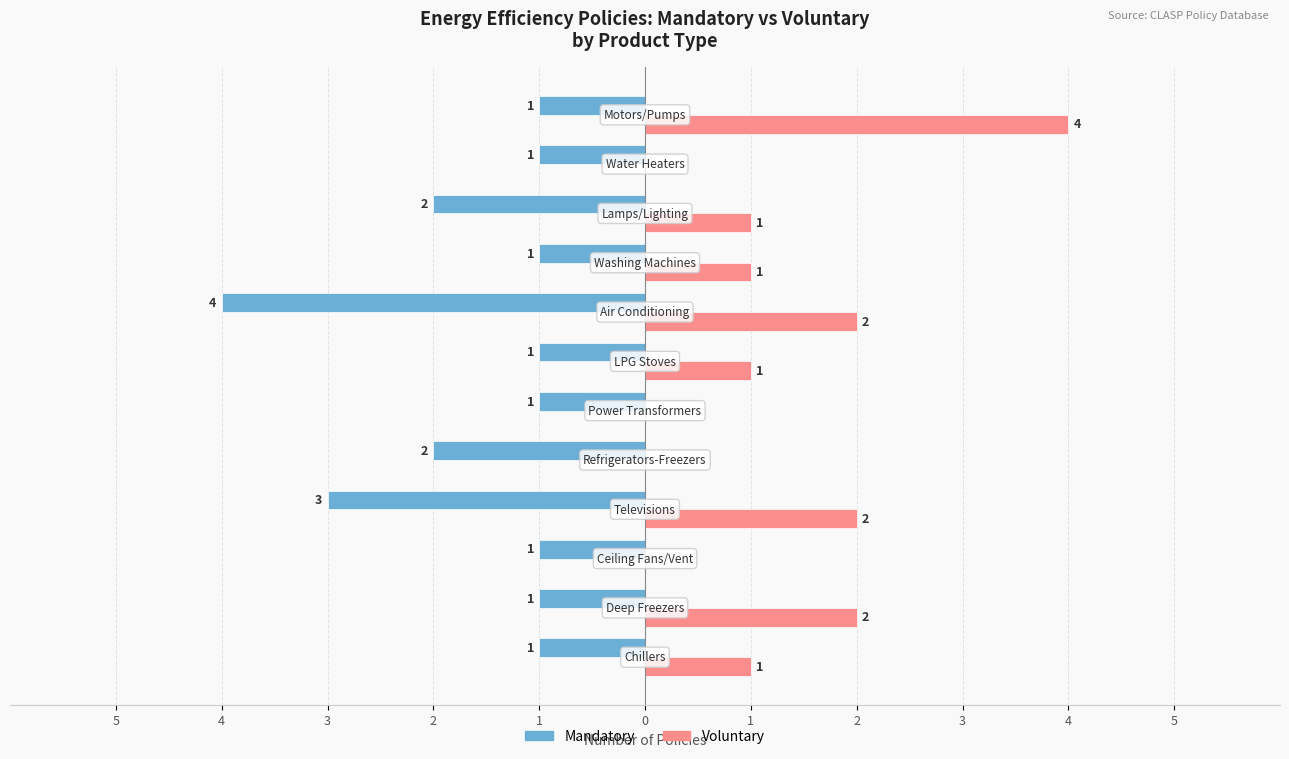

Which series has the widest spread of values?

Voluntary